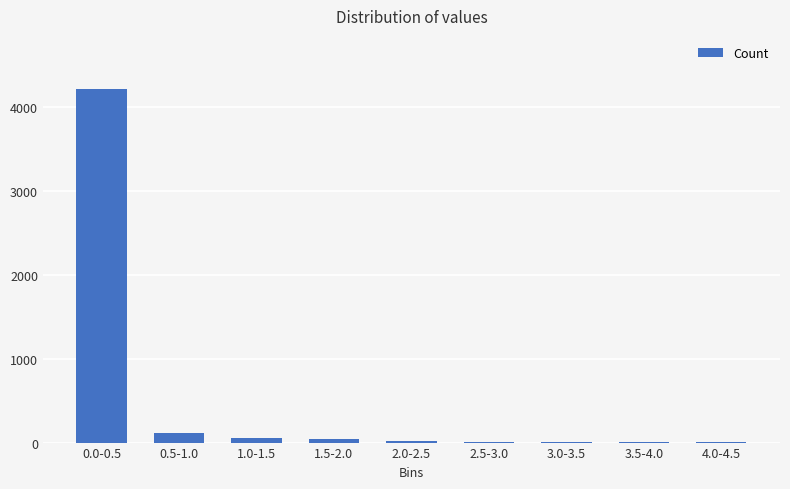

What is the maximum value shown in the chart?

4221